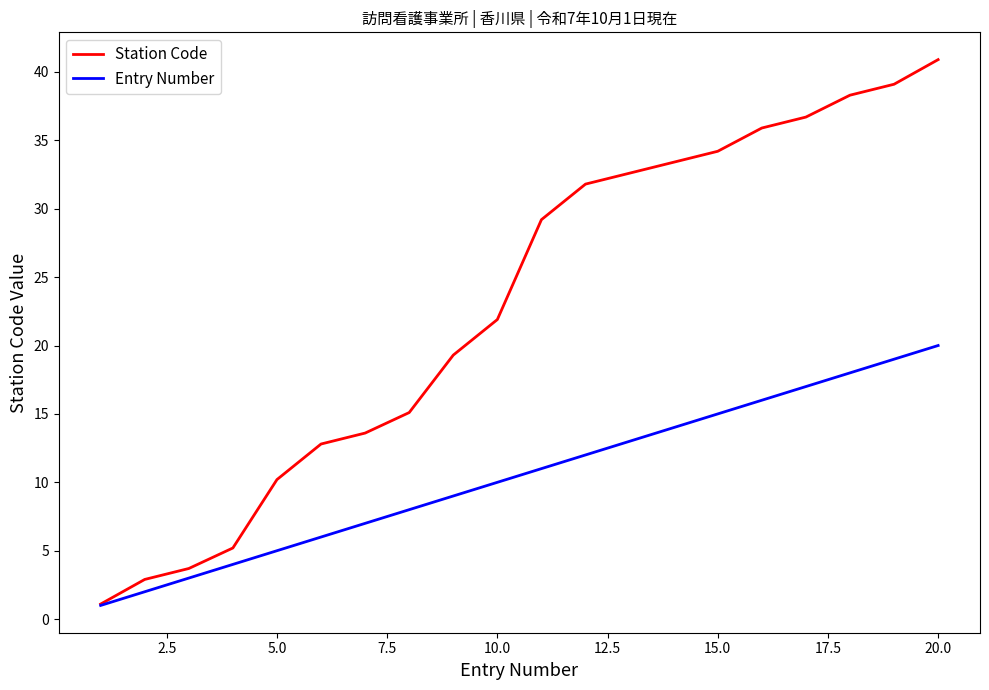

Which series has the largest total across all categories?

Station Code